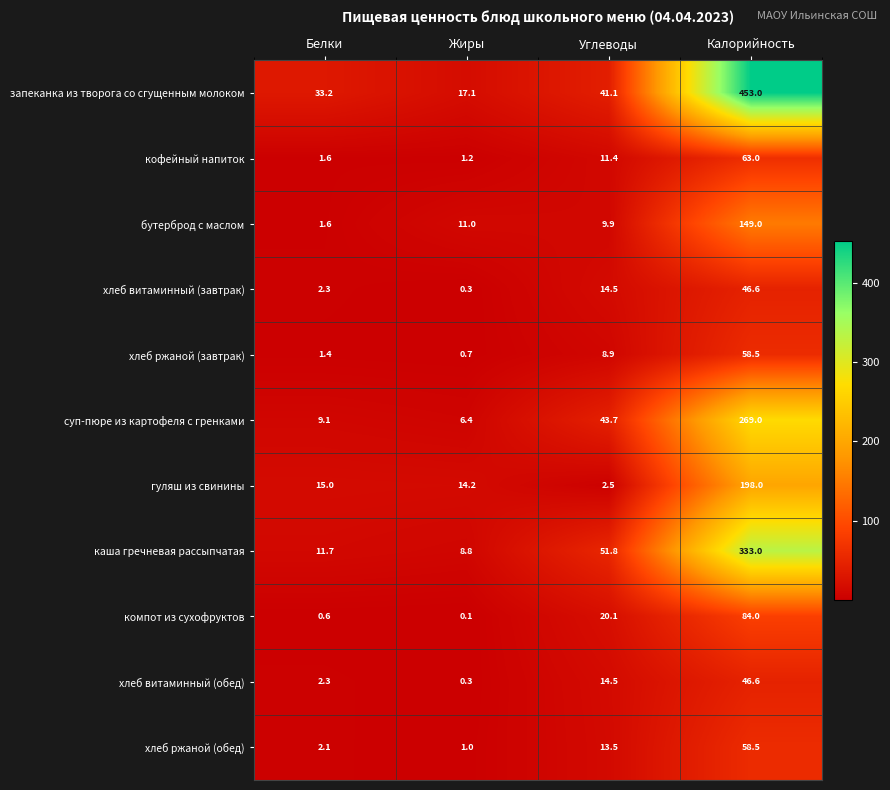

At which category is the sum across all series the highest?

Калорийность